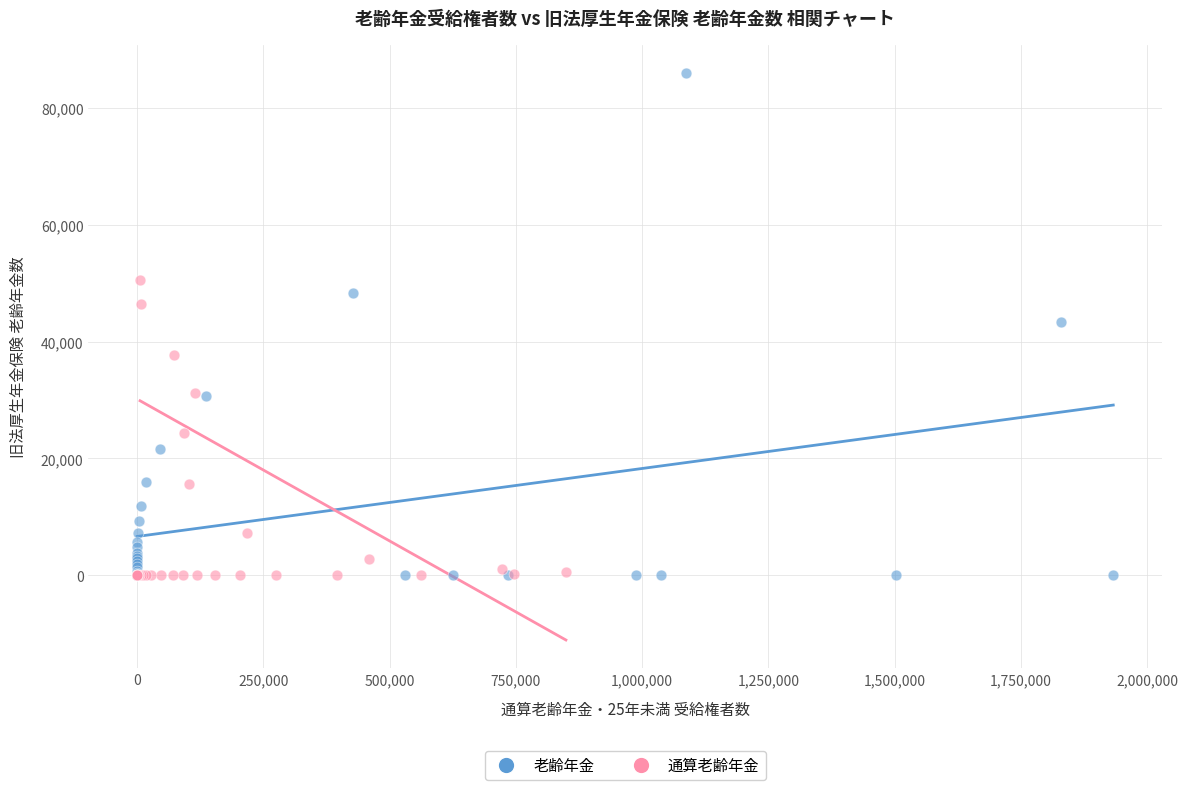

What are all the series names shown in the legend?

老齢年金, 通算老齢年金